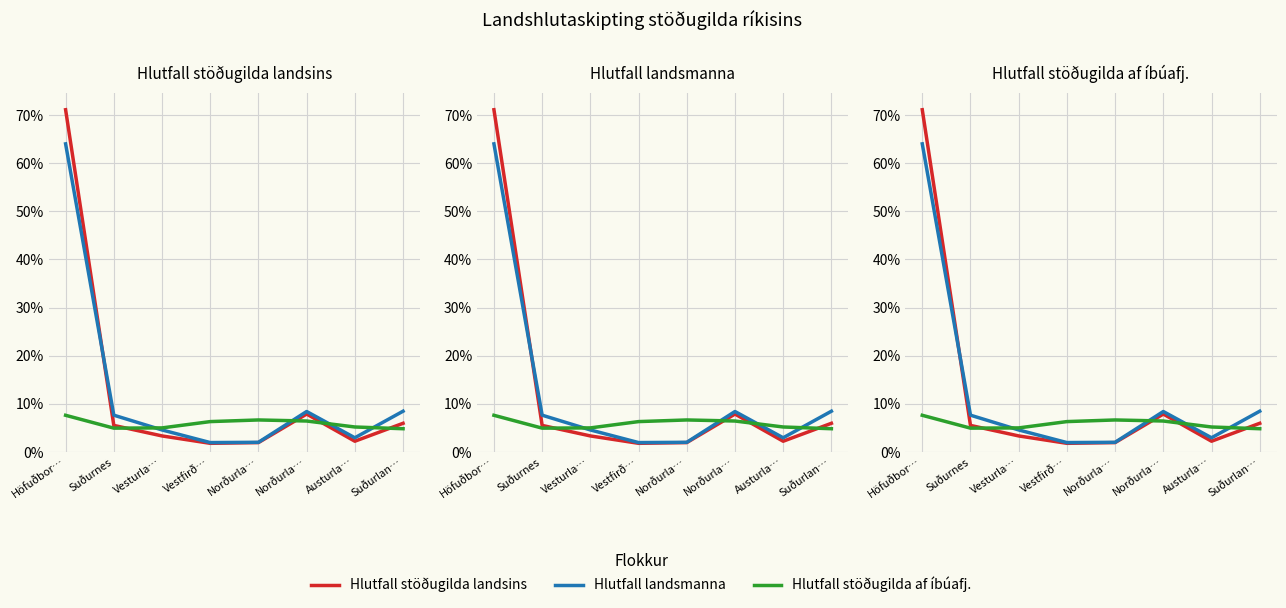

Where do Hlutfall stöðugilda landsins and Hlutfall stöðugilda af íbúafj. first cross each other?

Suðurnes and Vesturla…